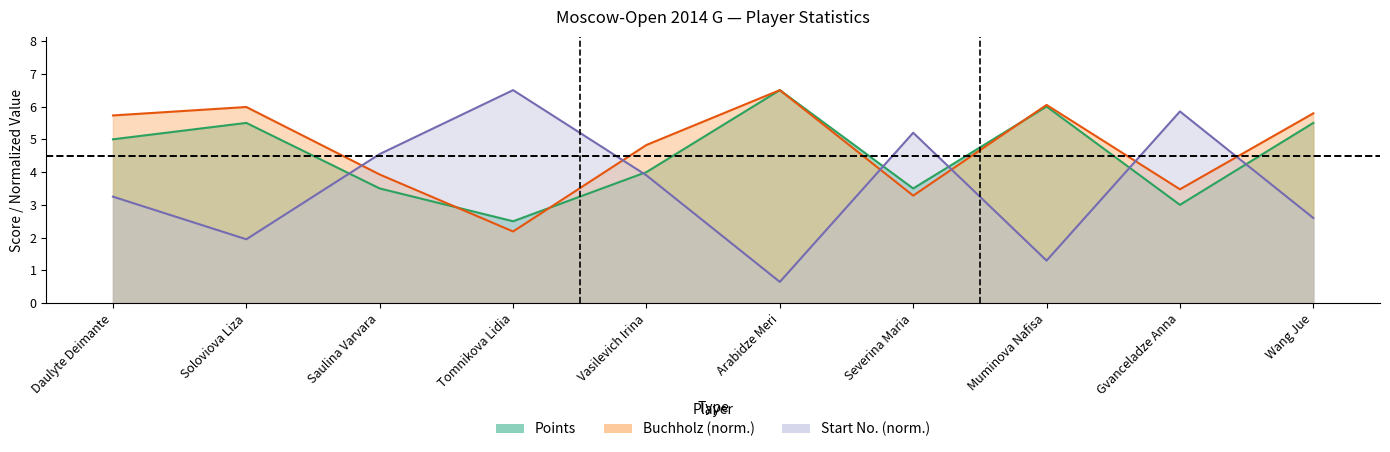

Which series has the largest total across all categories?

Buchholz